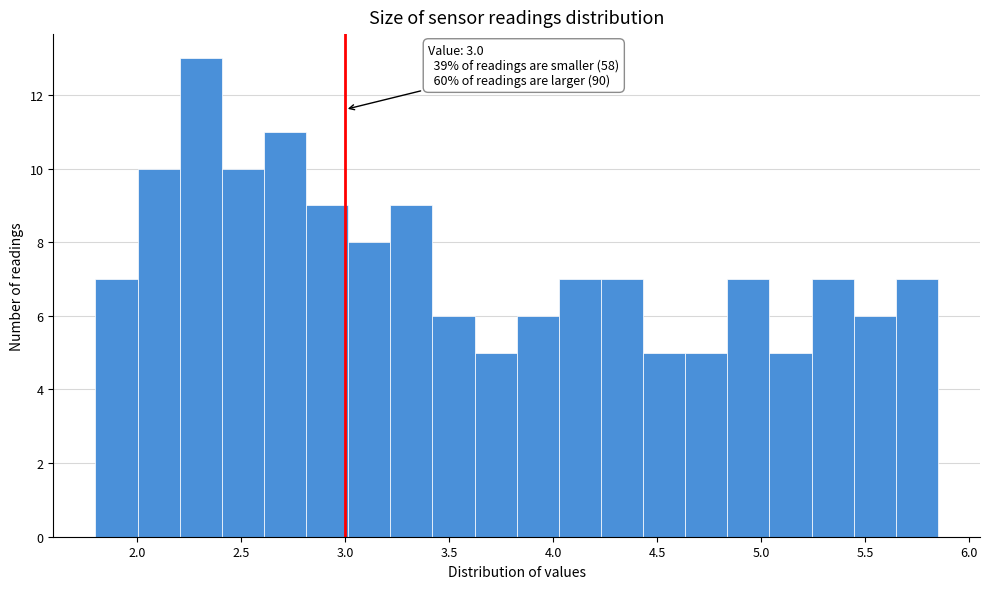

Over which range of the x-axis is the bar tallest?

2.20 to 2.40